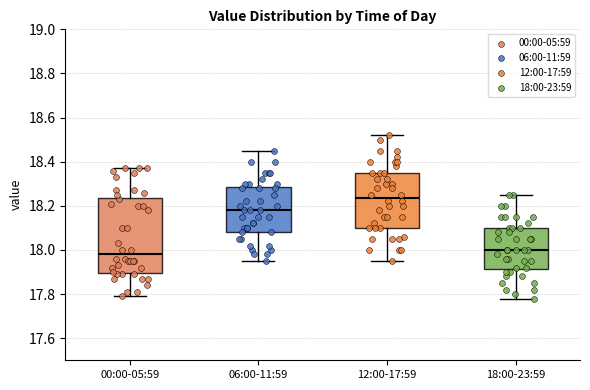

Which box has the highest median line?

12:00-17:59